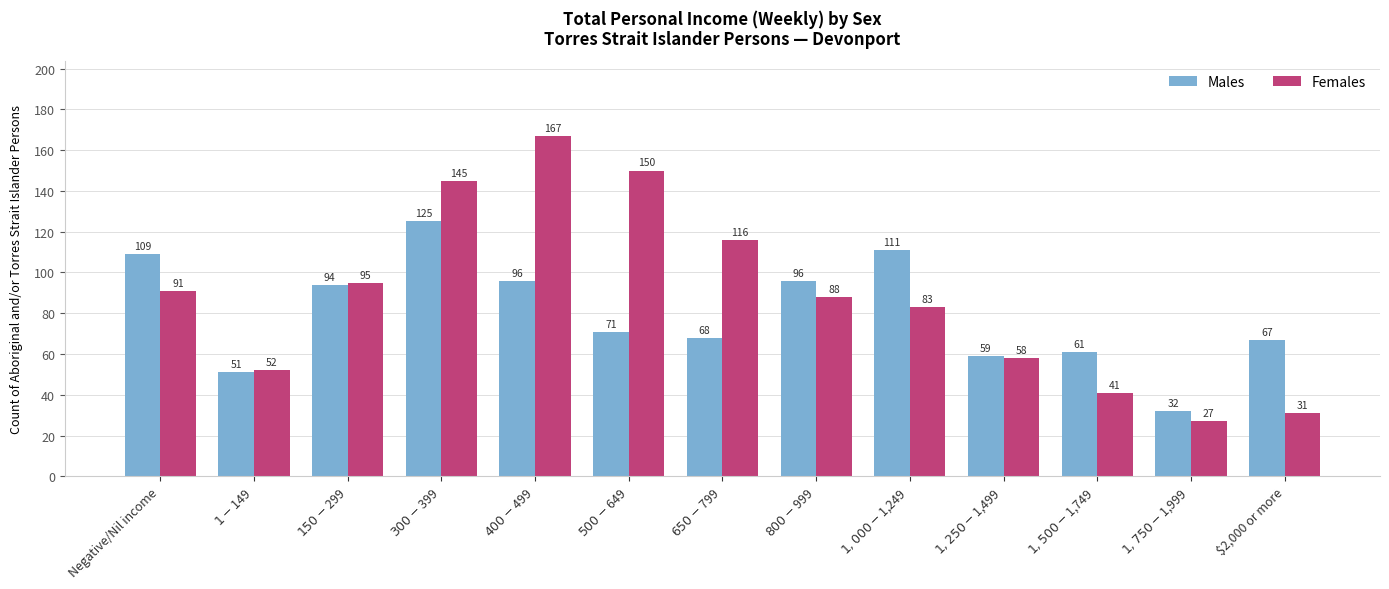

What position from the left is $1,250-$1,499?

10